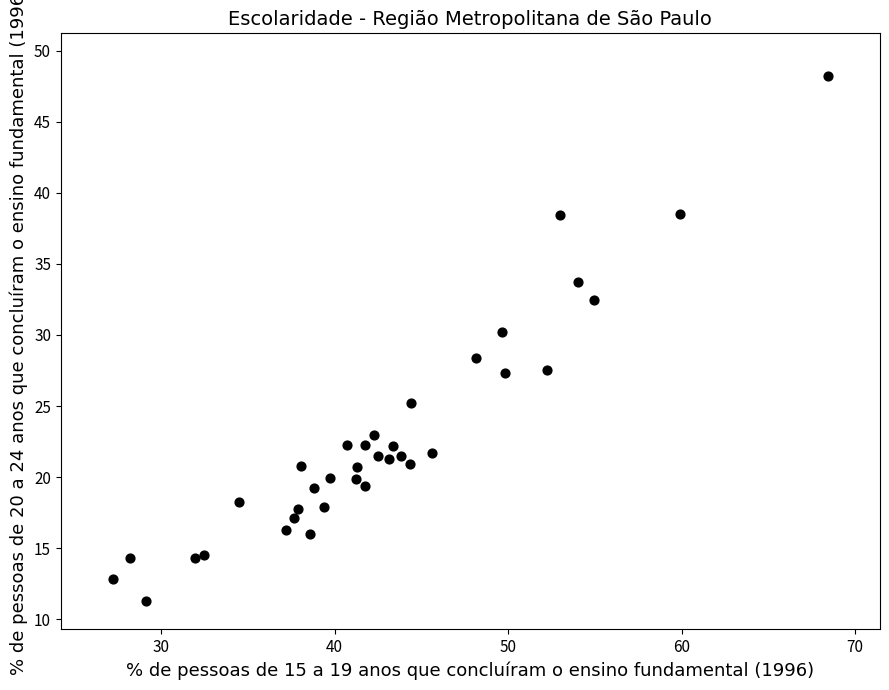

What is the range of X values (max minus min)?

41.2